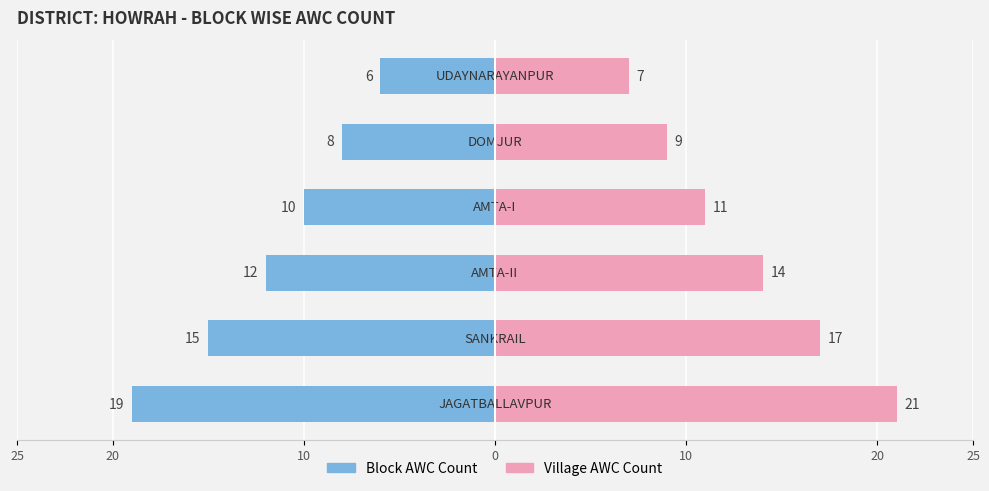

The value of Block Count (Right) at 25 is 21. True or false?

True